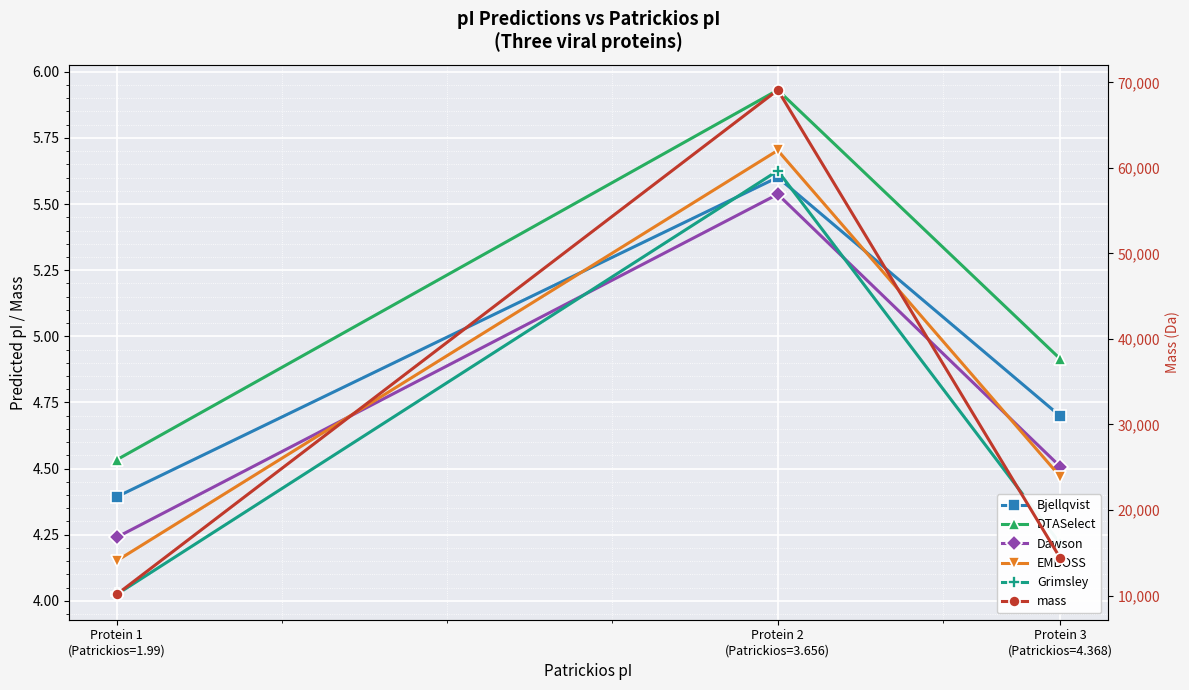

True or false: DTASelect has a value of 3.4 at Protein 2
(Patrickios=3.656).

False